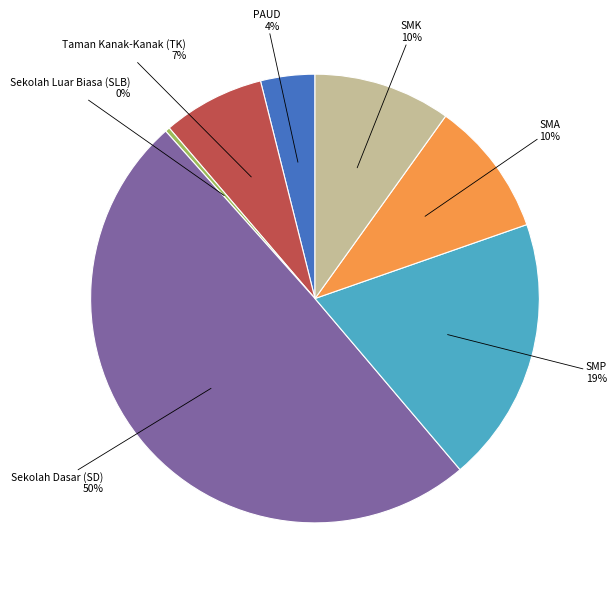

To the nearest percent, what portion does PAUD represent?

4%